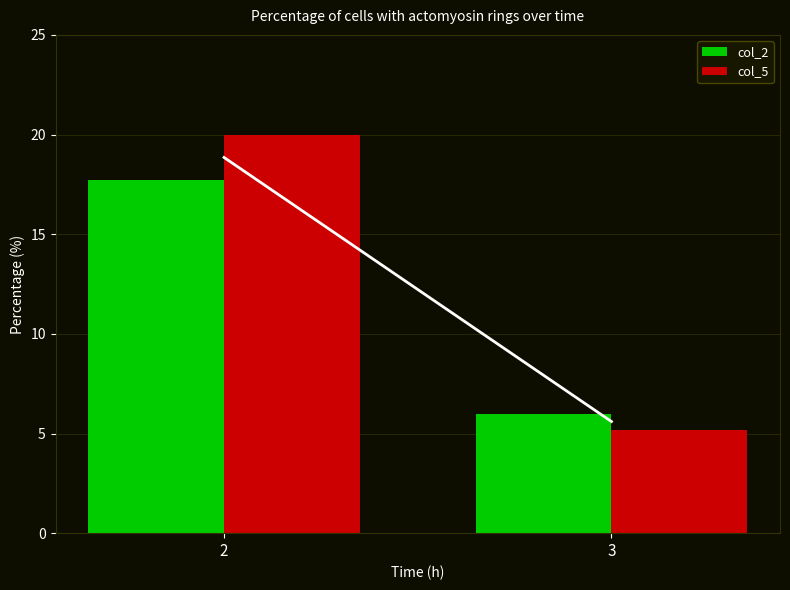

The value of col_2 at 2 is 24.5. True or false?

False